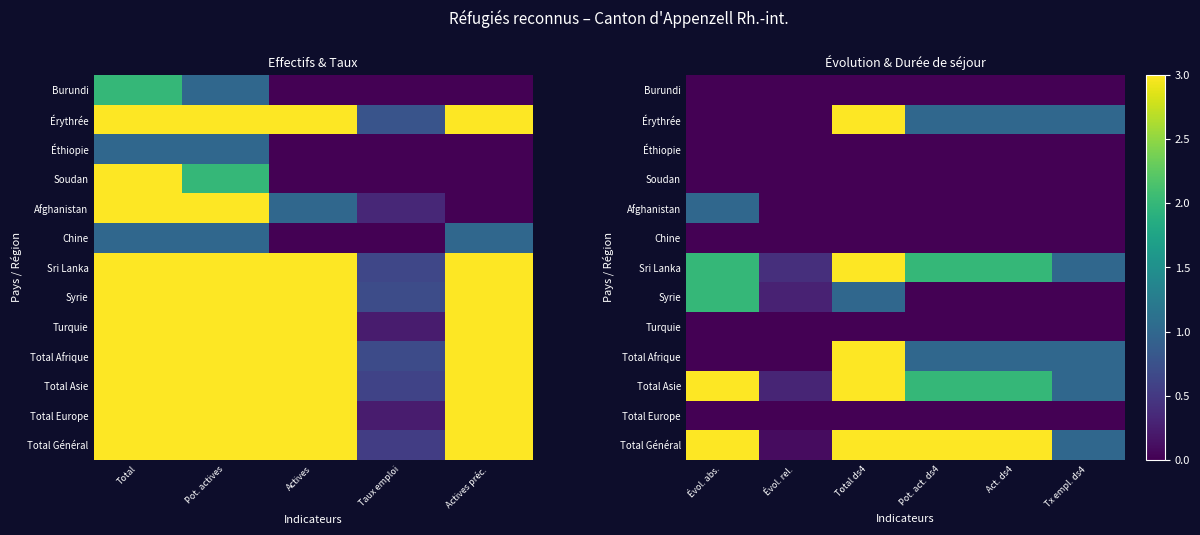

At Tx empl. ds4, list the series in order from largest to smallest.

Érythrée, Sri Lanka, Total Afrique, Total Asie, Total Général, Burundi, Éthiopie, Soudan, Afghanistan, Chine, Syrie, Turquie, Total Europe